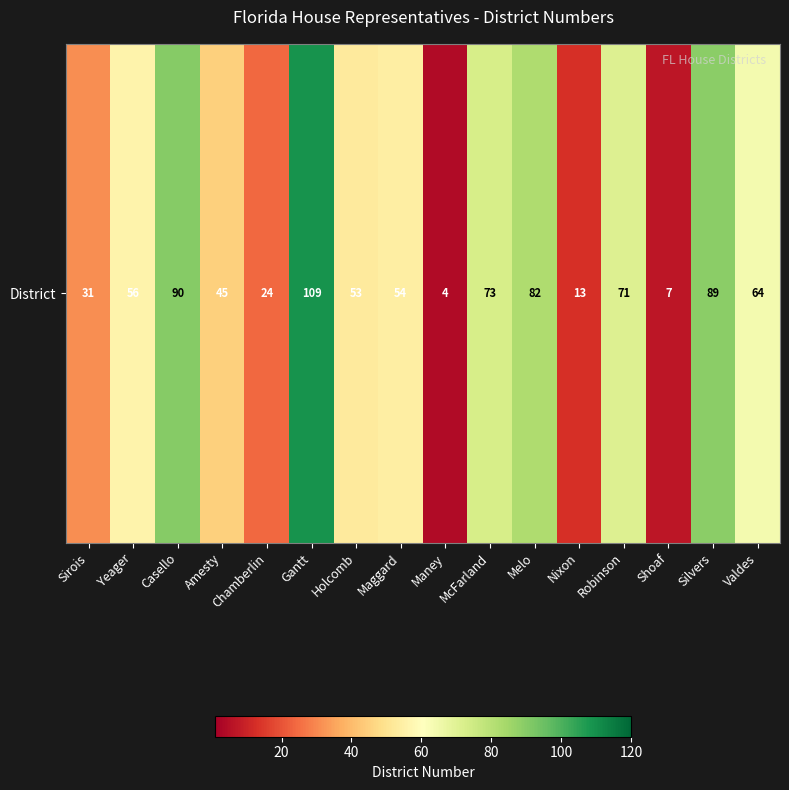

What is the change in value from Yeager to Maggard?

-2